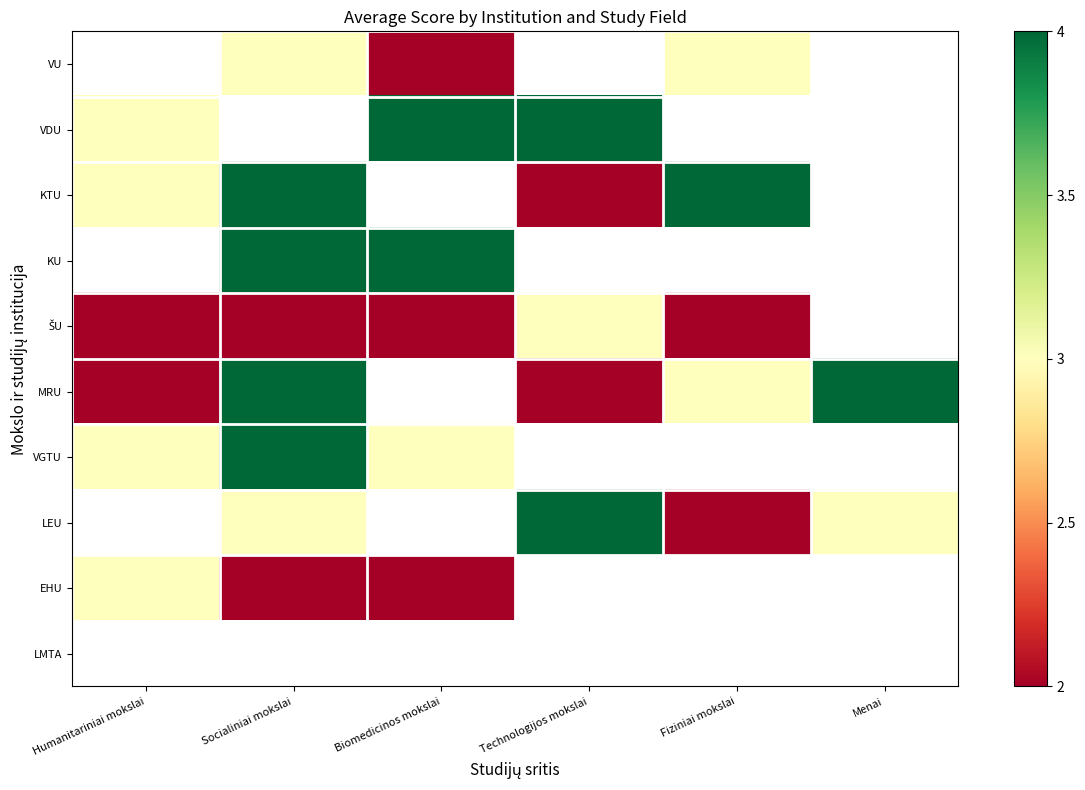

Which series has the widest spread of values?

KTU